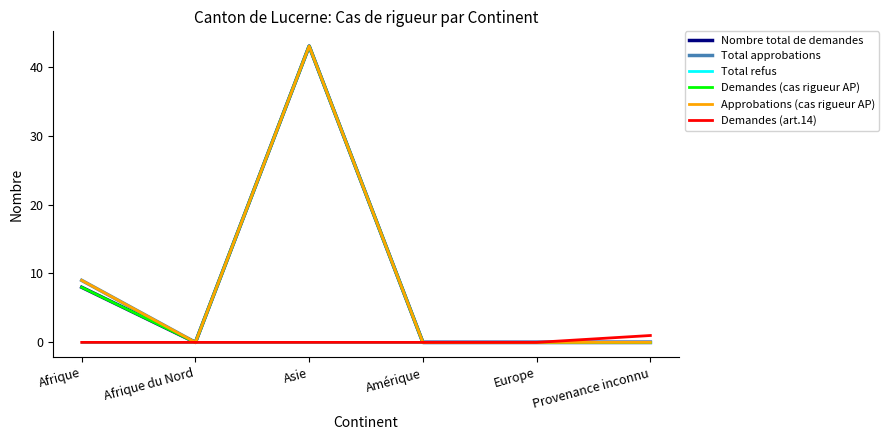

True or false: Total refus and Demandes (cas rigueur AP) intersect in this chart.

False